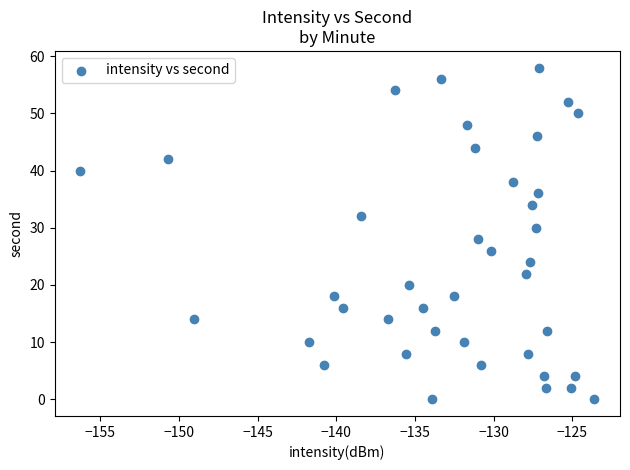

Count the number of points in this scatter plot.

40